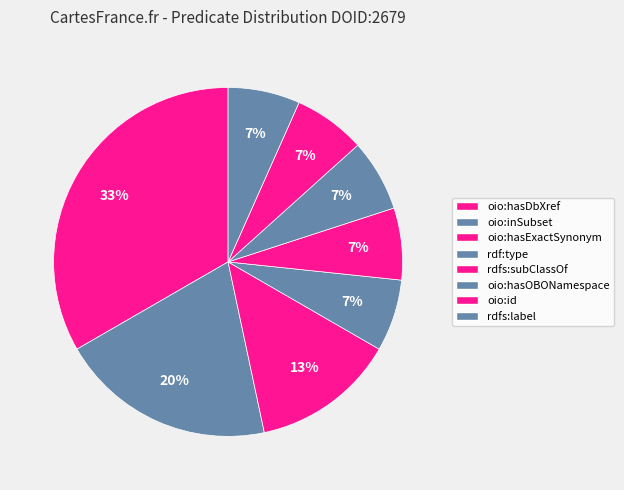

To the nearest percent, what is the combined percentage of rdfs:label and oio:hasDbXref?

40%